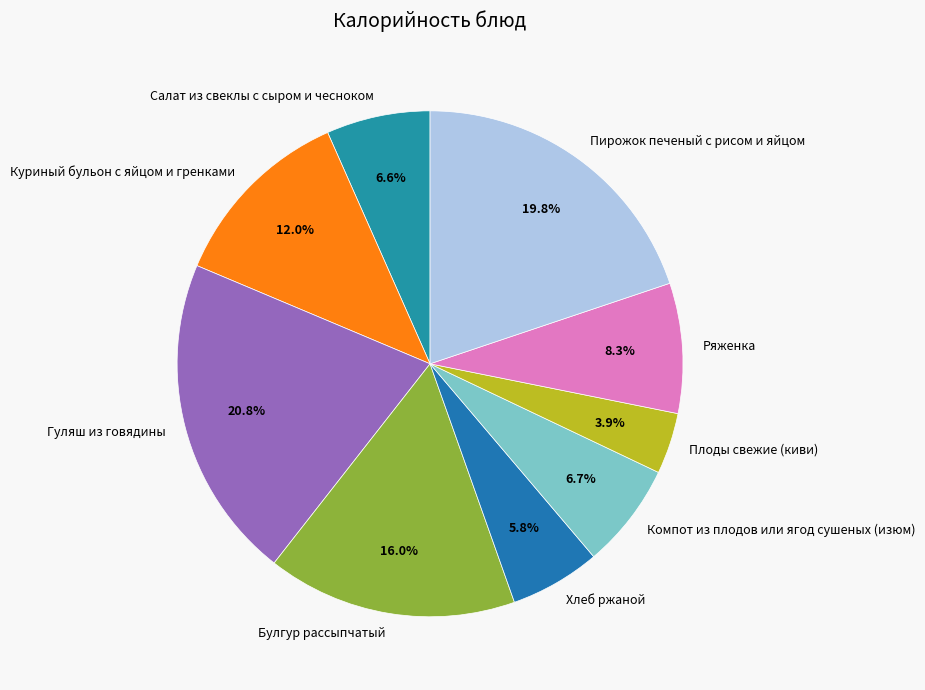

True or false: Гуляш из говядины accounts for 21% of the total.

True